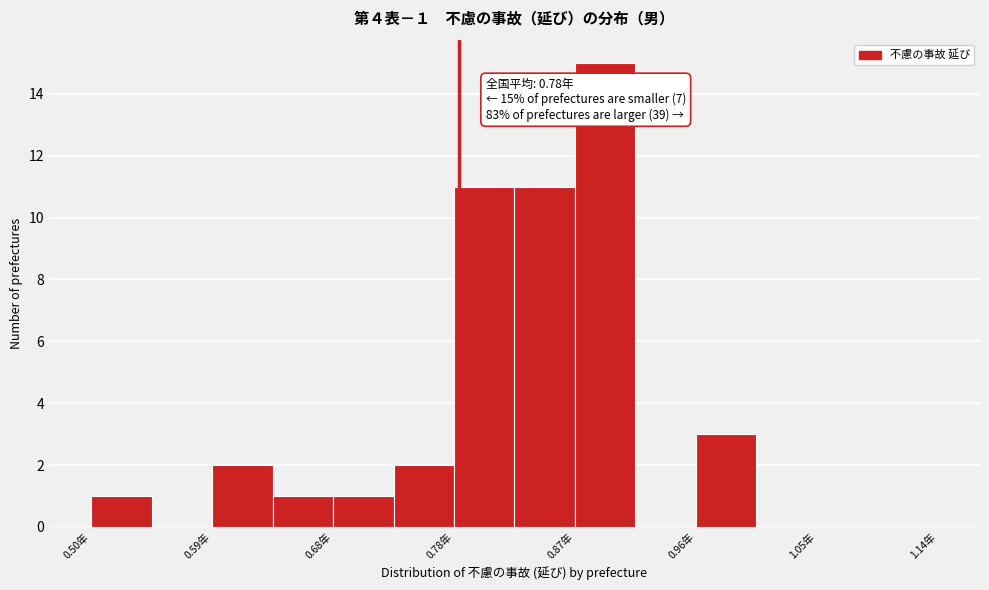

Over which range of the x-axis is the bar tallest?

0.868 to 0.914